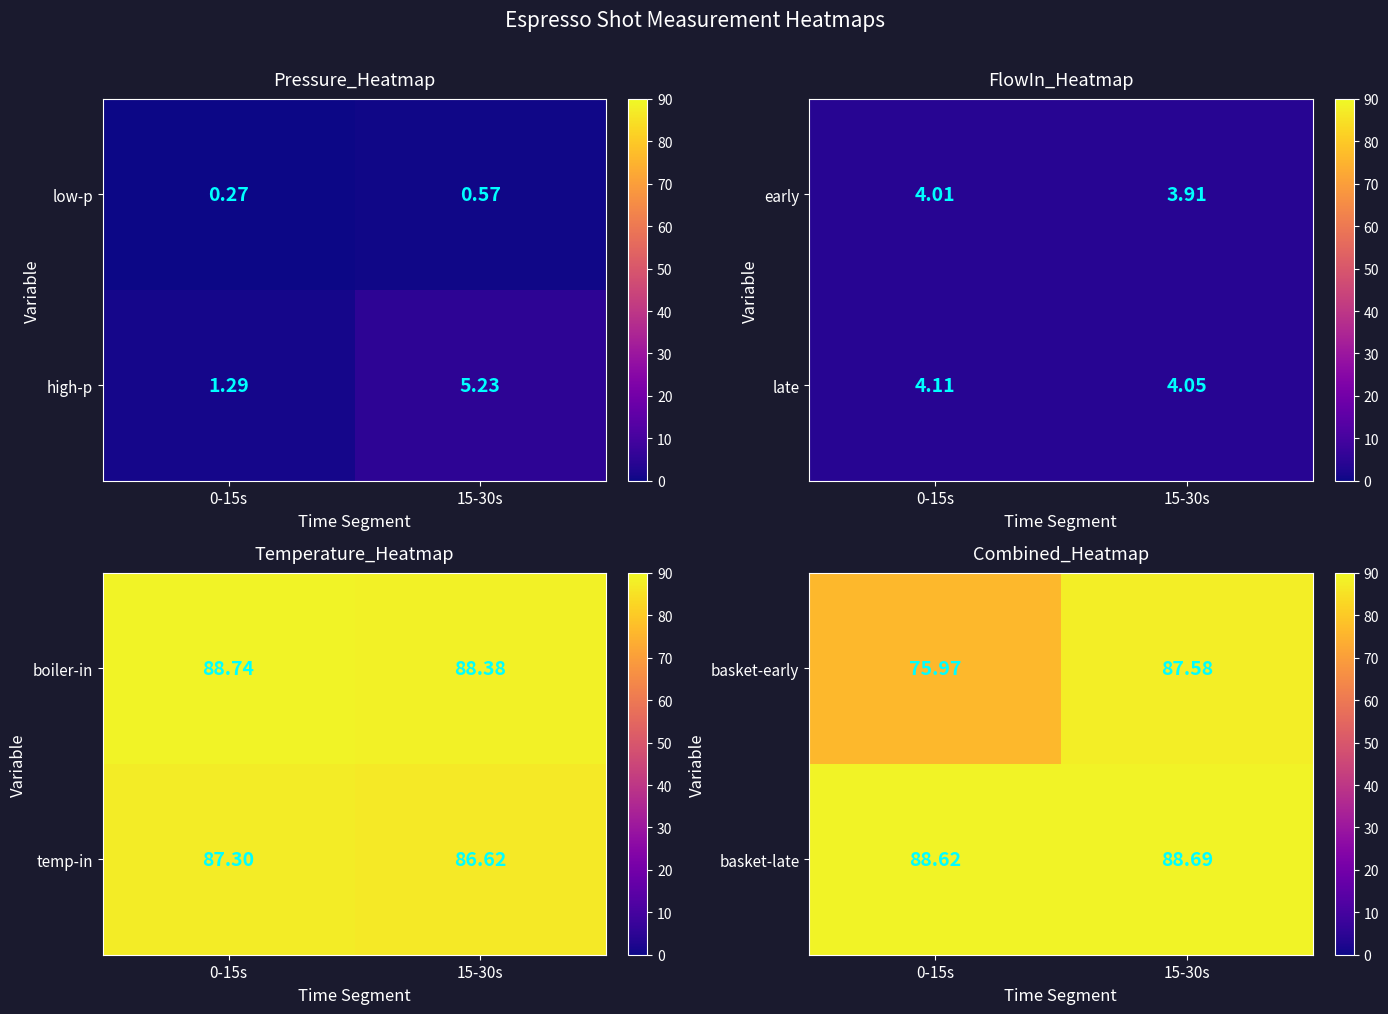

Is it true that basket-early equals 76.0 at 0-15s?

True